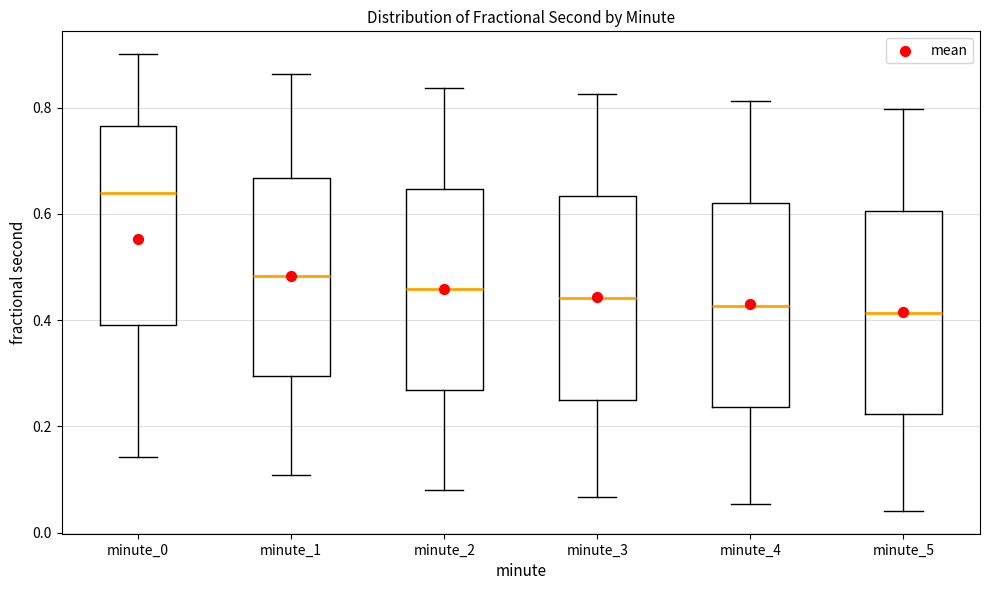

Reading left to right, read every box against the y-axis: the position of its median line, the range the box covers, and the ends of its whiskers. The values are not printed on the chart, so give them approximately, as read against the axis.

minute_0: median 0.64, box 0.40 to 0.76, whiskers 0.14 to 0.90
minute_1: median 0.48, box 0.30 to 0.66, whiskers 0.10 to 0.86
minute_2: median 0.46, box 0.26 to 0.64, whiskers 0.08 to 0.84
minute_3: median 0.44, box 0.26 to 0.64, whiskers 0.06 to 0.82
minute_4: median 0.42, box 0.24 to 0.62, whiskers 0.06 to 0.82
minute_5: median 0.42, box 0.22 to 0.60, whiskers 0.04 to 0.80